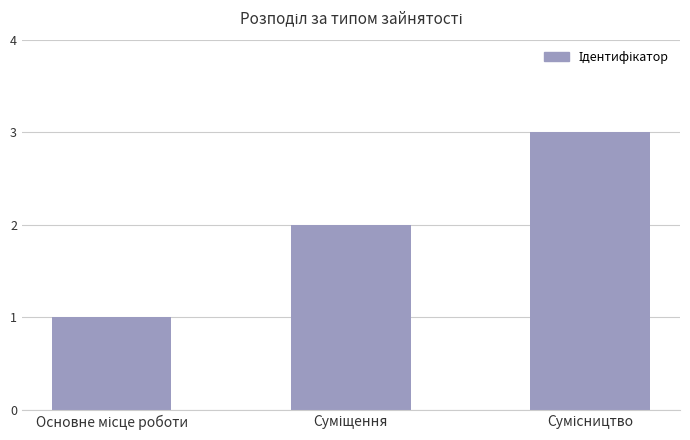

What is the value of the 2nd bar from the left?

2